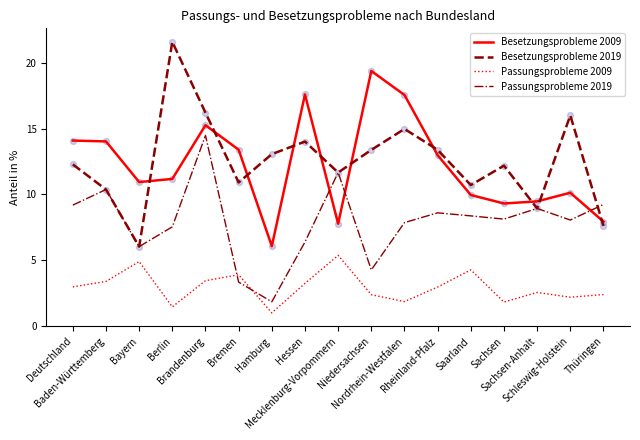

What is the total value across all series at Bremen?

31.5